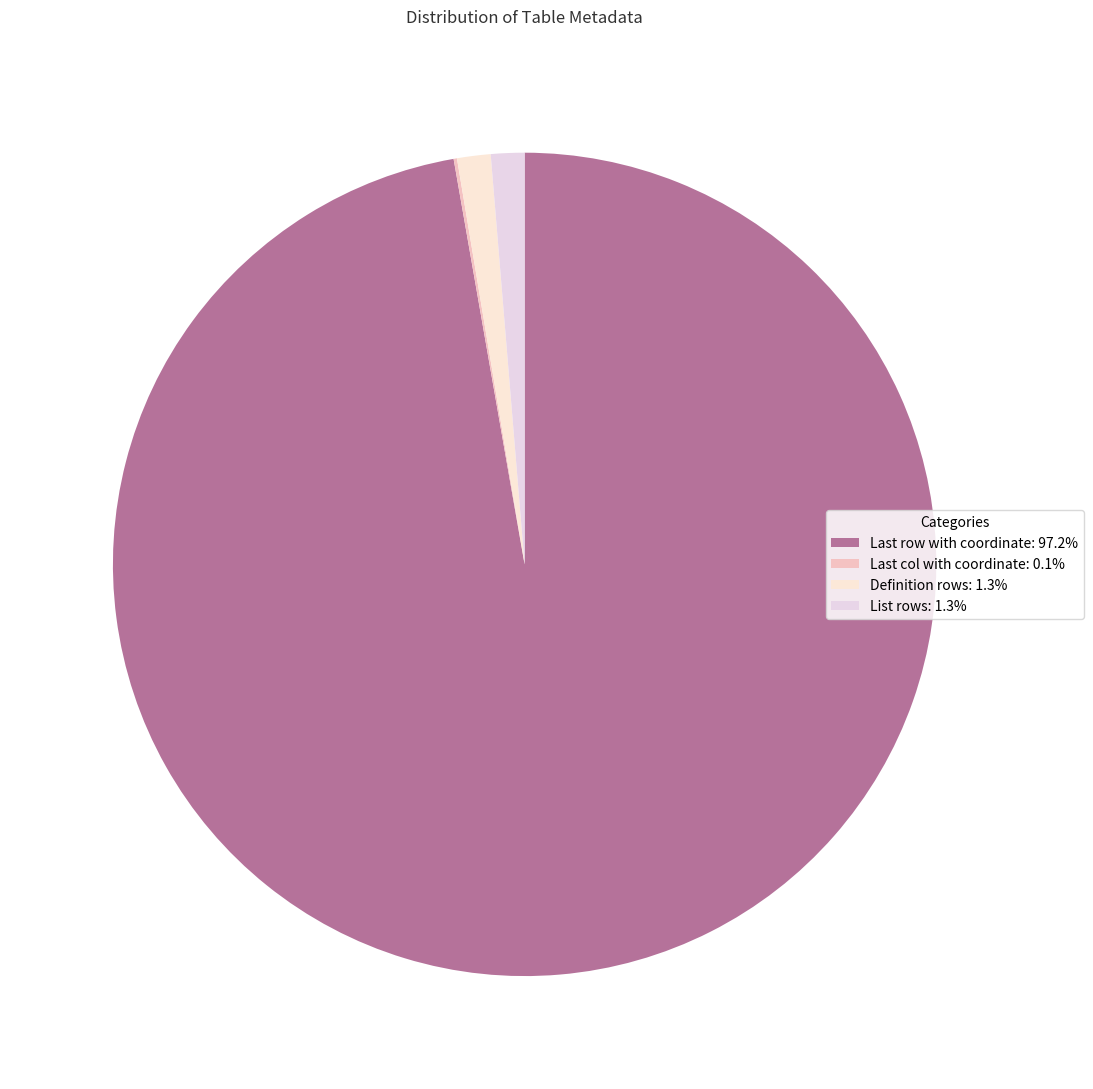

How many slices are in this pie chart?

4